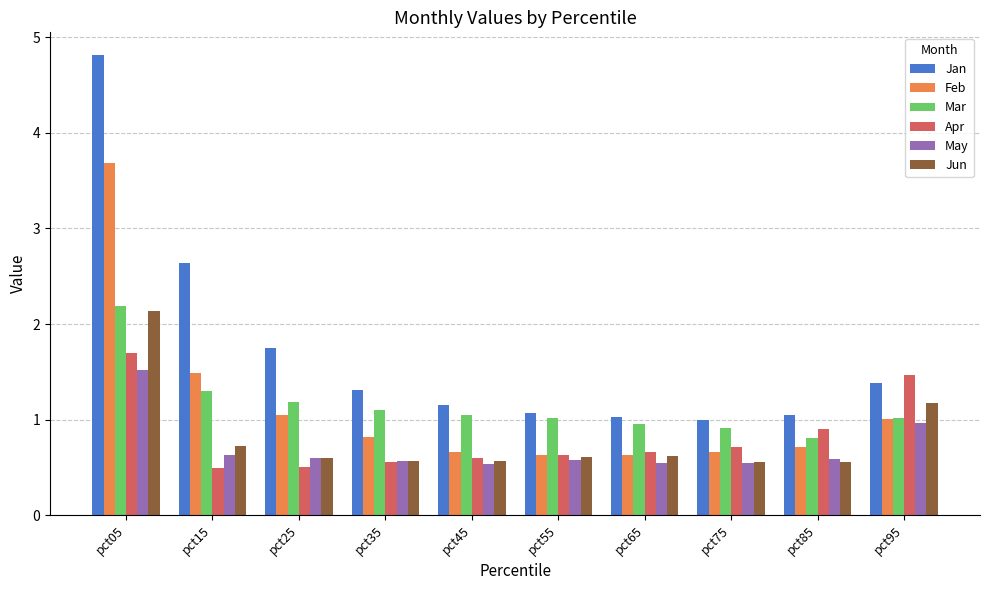

Reading right to left, list all the values displayed in this chart.

Jan: pct95=1.4	pct85=1.0	pct75=1.0	pct65=1.0	pct55=1.1	pct45=1.2	pct35=1.3	pct25=1.7	pct15=2.6	pct05=4.8
Feb: pct95=1.0	pct85=0.7	pct75=0.7	pct65=0.6	pct55=0.6	pct45=0.7	pct35=0.8	pct25=1.0	pct15=1.5	pct05=3.7
Mar: pct95=1.0	pct85=0.8	pct75=0.9	pct65=1.0	pct55=1.0	pct45=1.0	pct35=1.1	pct25=1.2	pct15=1.3	pct05=2.2
Apr: pct95=1.5	pct85=0.9	pct75=0.7	pct65=0.7	pct55=0.6	pct45=0.6	pct35=0.6	pct25=0.5	pct15=0.5	pct05=1.7
May: pct95=1.0	pct85=0.6	pct75=0.5	pct65=0.5	pct55=0.6	pct45=0.5	pct35=0.6	pct25=0.6	pct15=0.6	pct05=1.5
Jun: pct95=1.2	pct85=0.6	pct75=0.6	pct65=0.6	pct55=0.6	pct45=0.6	pct35=0.6	pct25=0.6	pct15=0.7	pct05=2.1